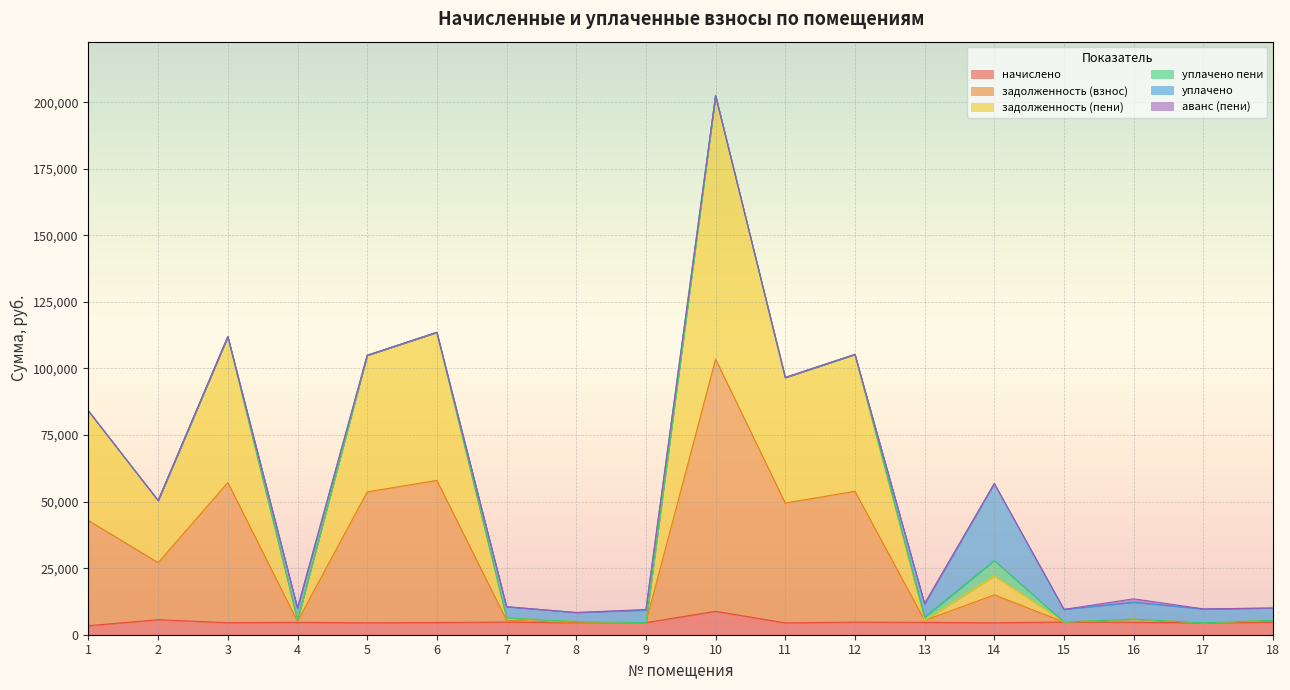

How many values in the начислено series exceed 4635?

9